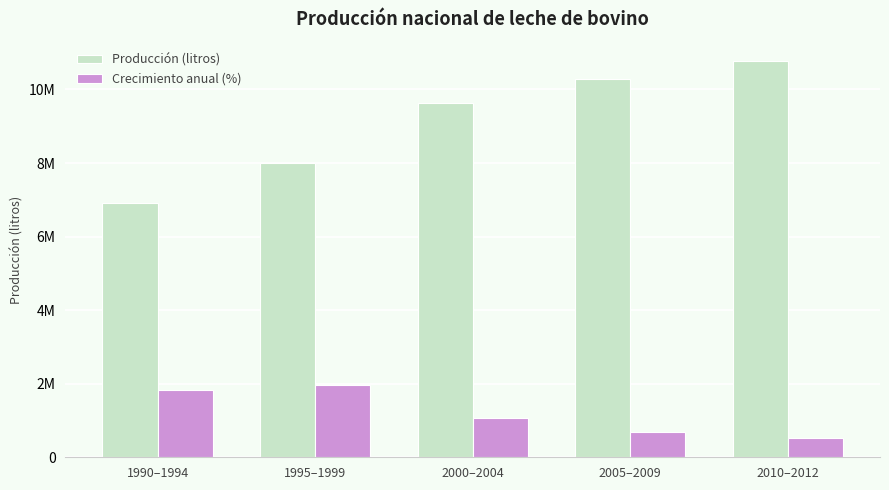

Reading left to right, list all the values displayed in this chart.

Producción (litros): 1990–1994=6909832.2	1995–1999=8005230.0	2000–2004=9618134.8	2005–2009=10288270.6	2010–2012=10760616.3
Crecimiento anual (%): 1990–1994=1824000.0	1995–1999=1977000.0	2000–2004=1071000.0	2005–2009=679000.0	2010–2012=520000.0